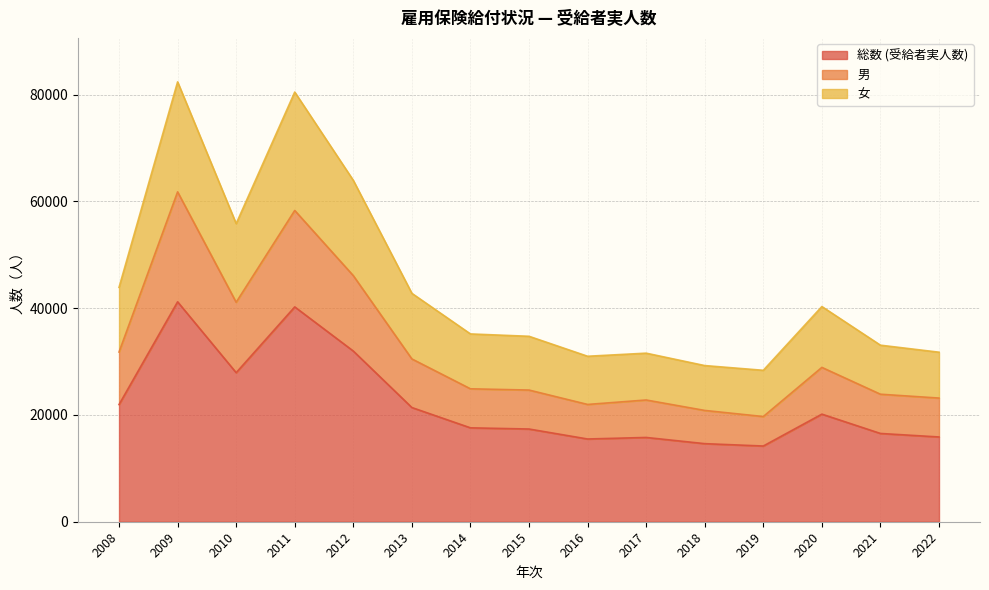

What is the maximum value for 総数 (受給者実人数)?

41206